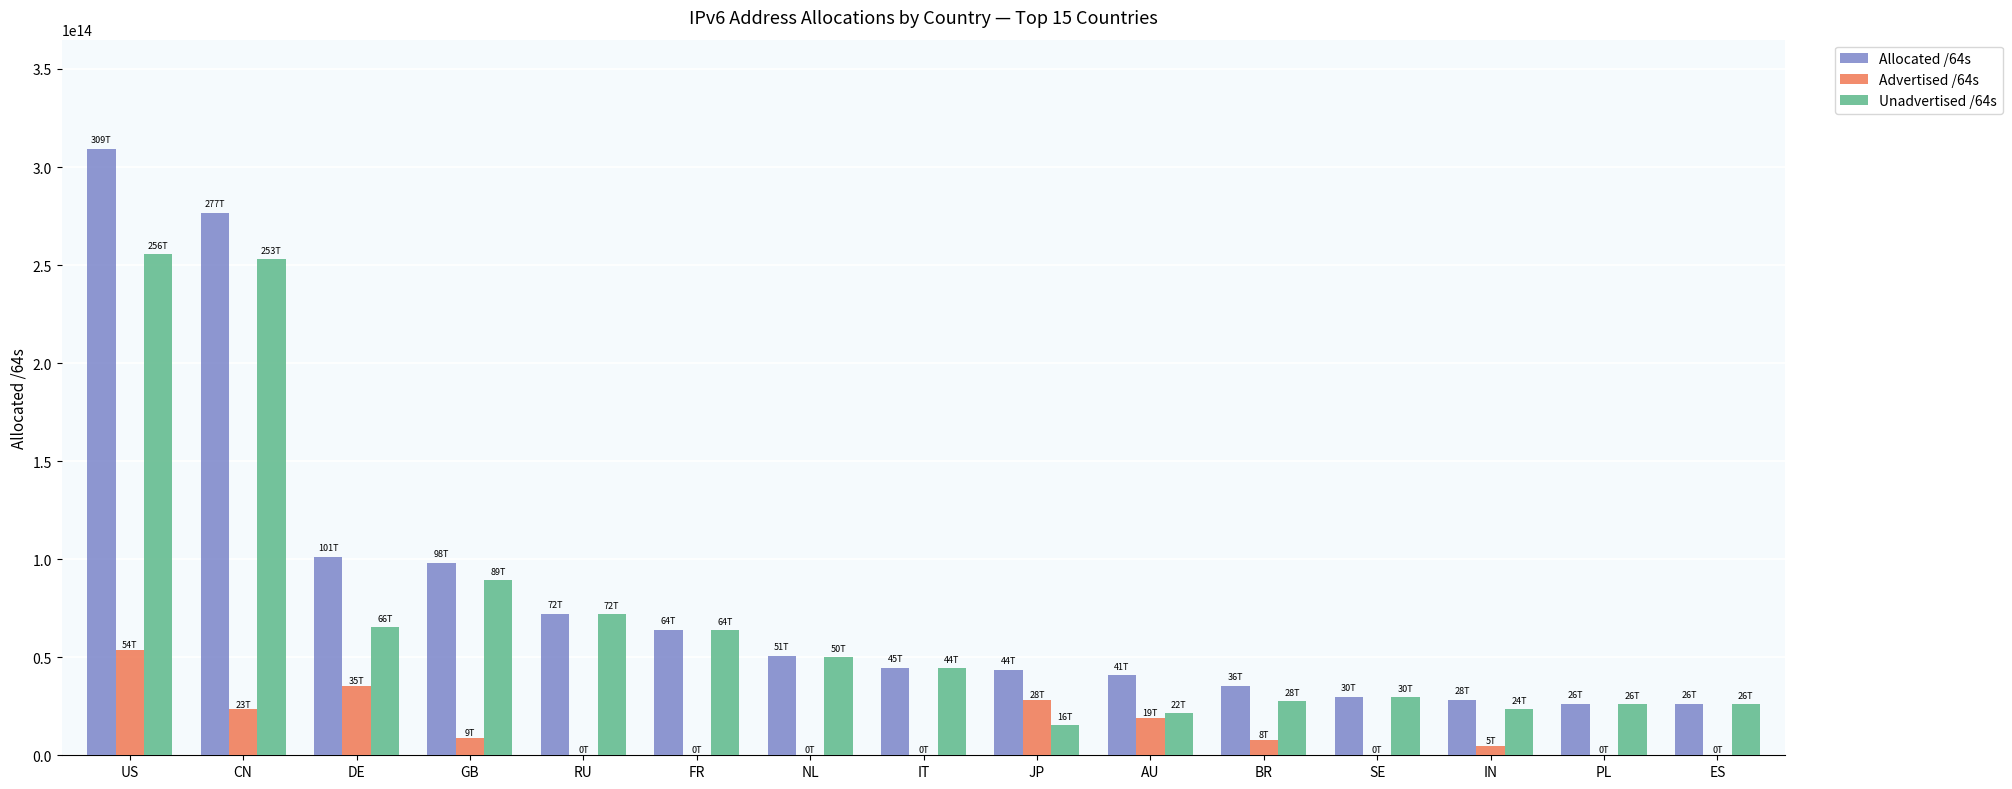

At which category is the sum across all series the highest?

US